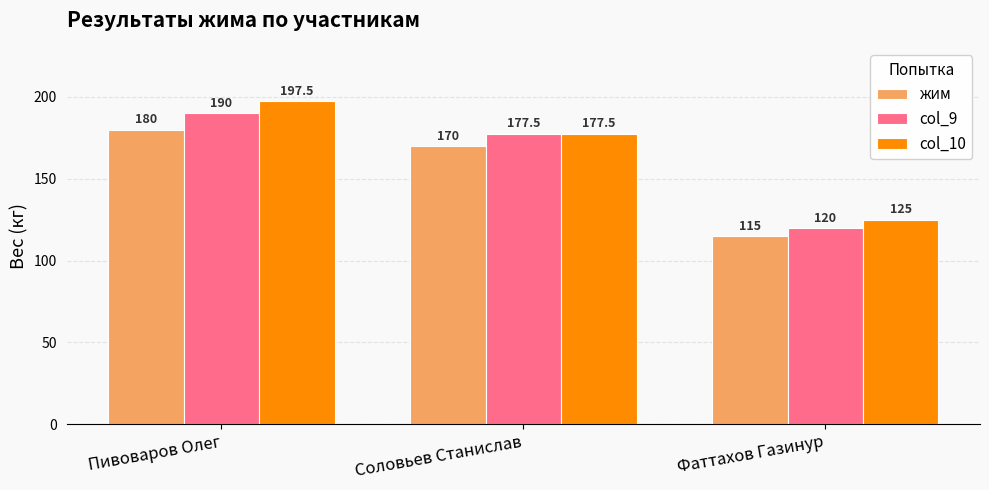

At Пивоваров Олег, list the series in order from largest to smallest.

col_10, col_9, жим